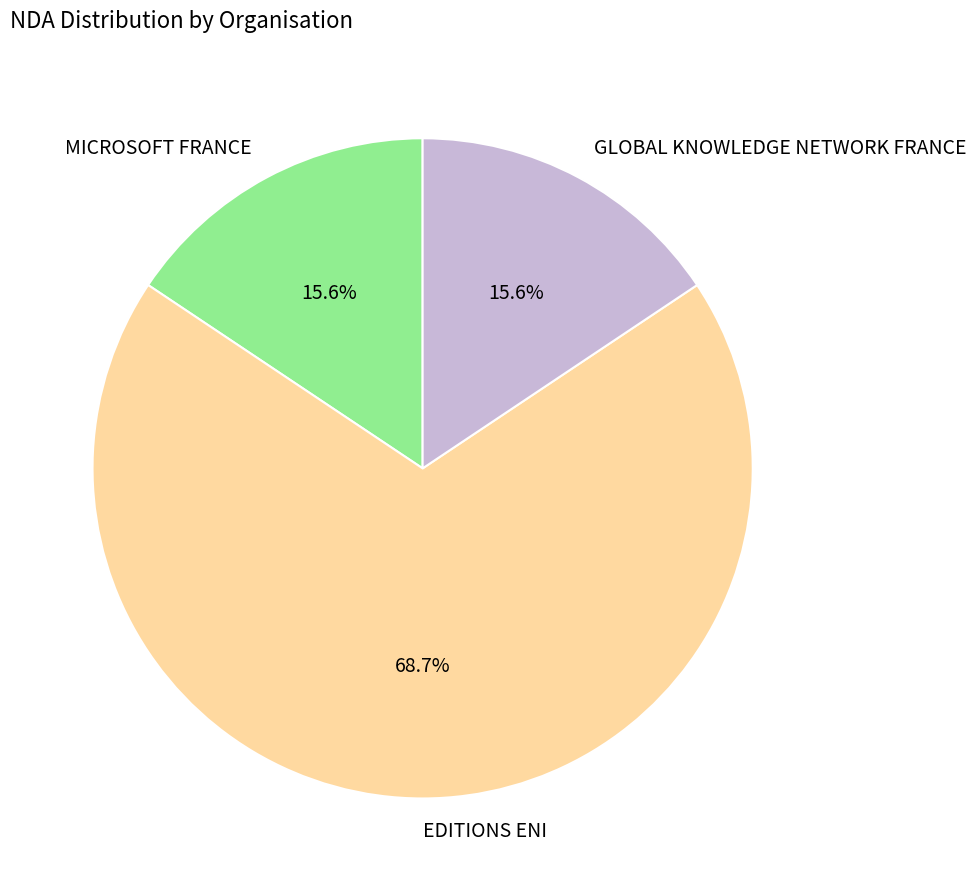

What percentage is NOT represented by GLOBAL KNOWLEDGE NETWORK FRANCE?

84.4%